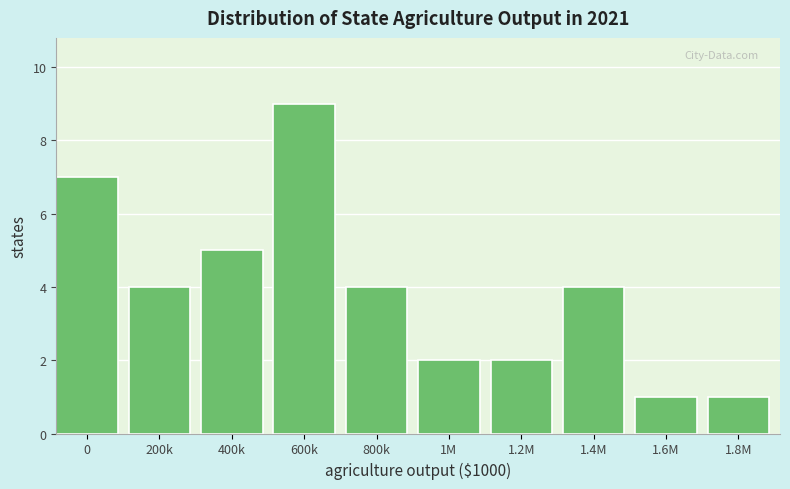

Reading left to right, list all the values displayed in this chart.

7	4	5	9	4	2	2	4	1	1